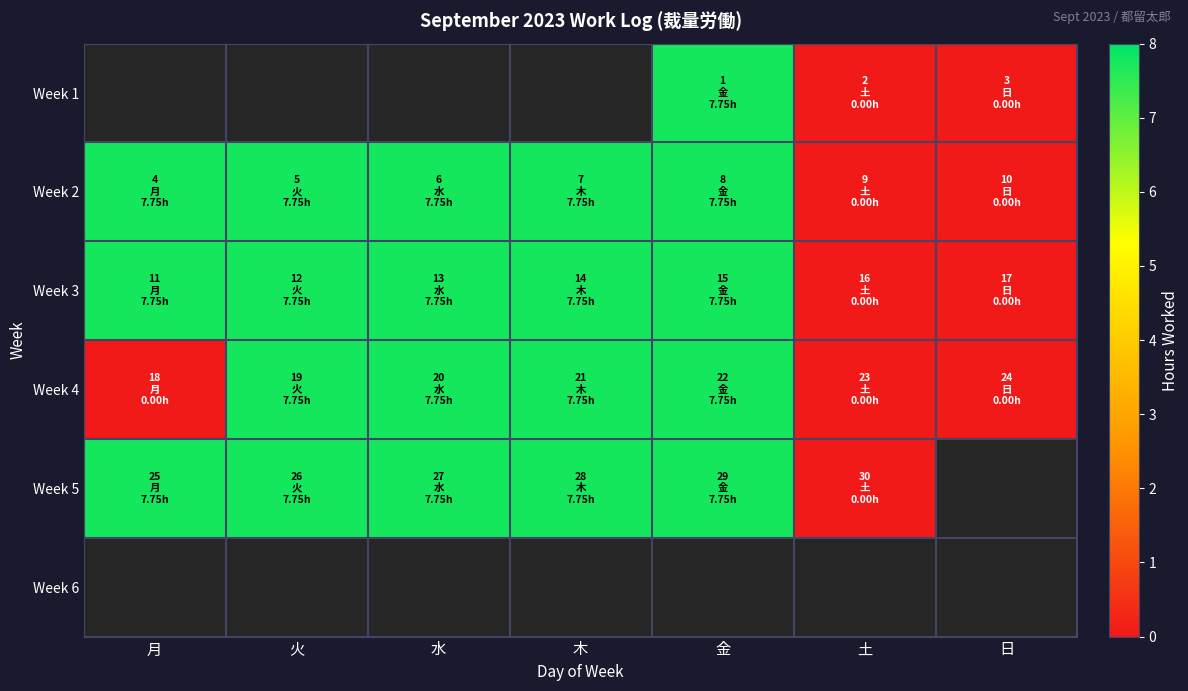

What is the average value of the Week 4 series?

4.4